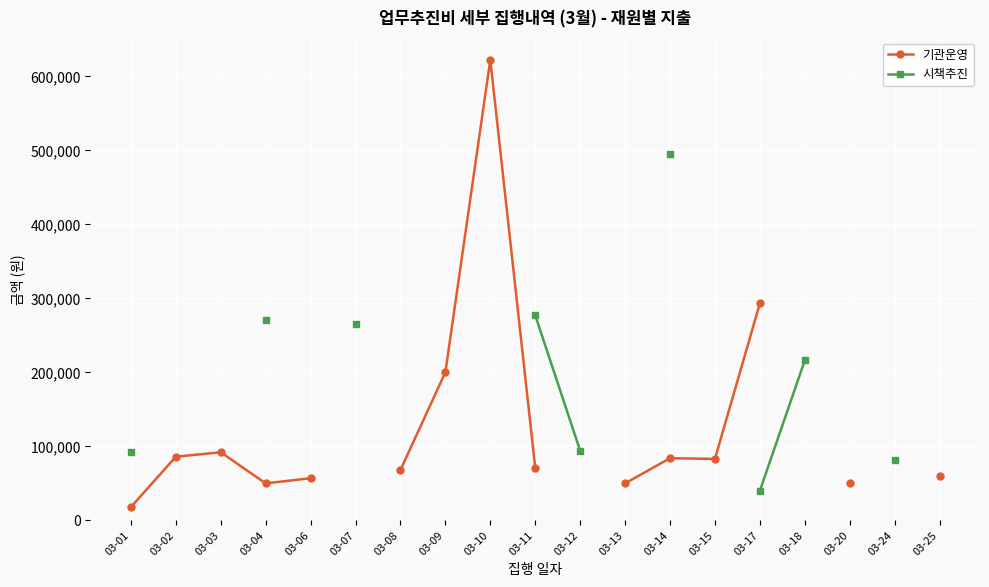

In 기관운영, how many points are higher than both neighbors (excluding endpoints)?

3